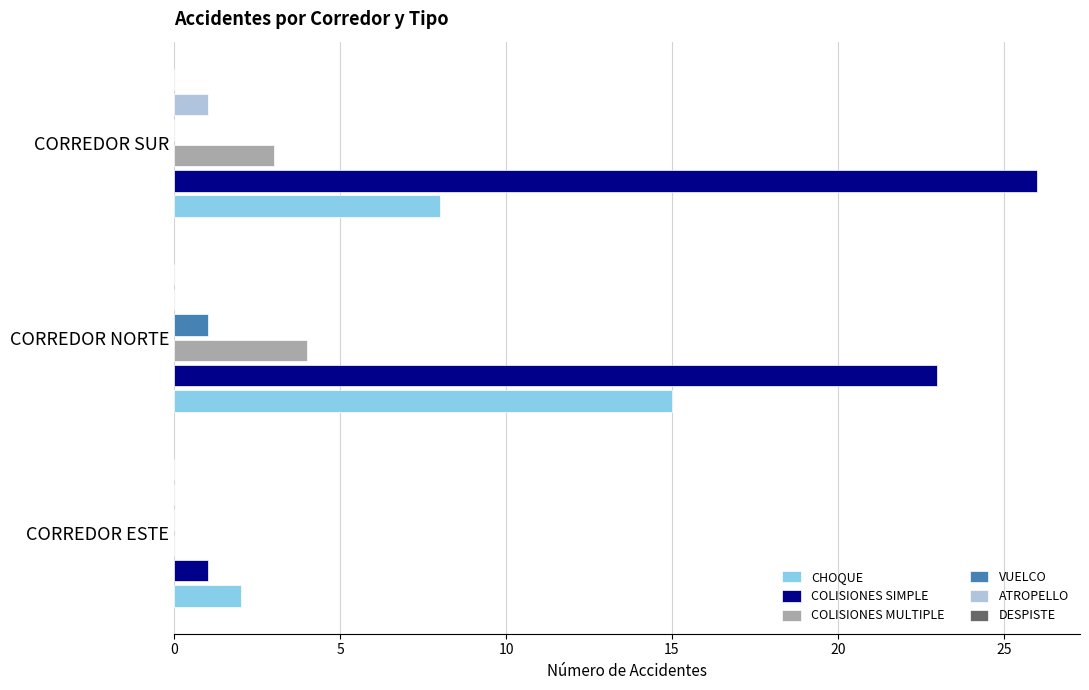

Count the COLISIONES MULTIPLE values in the range 0 to 4.

3